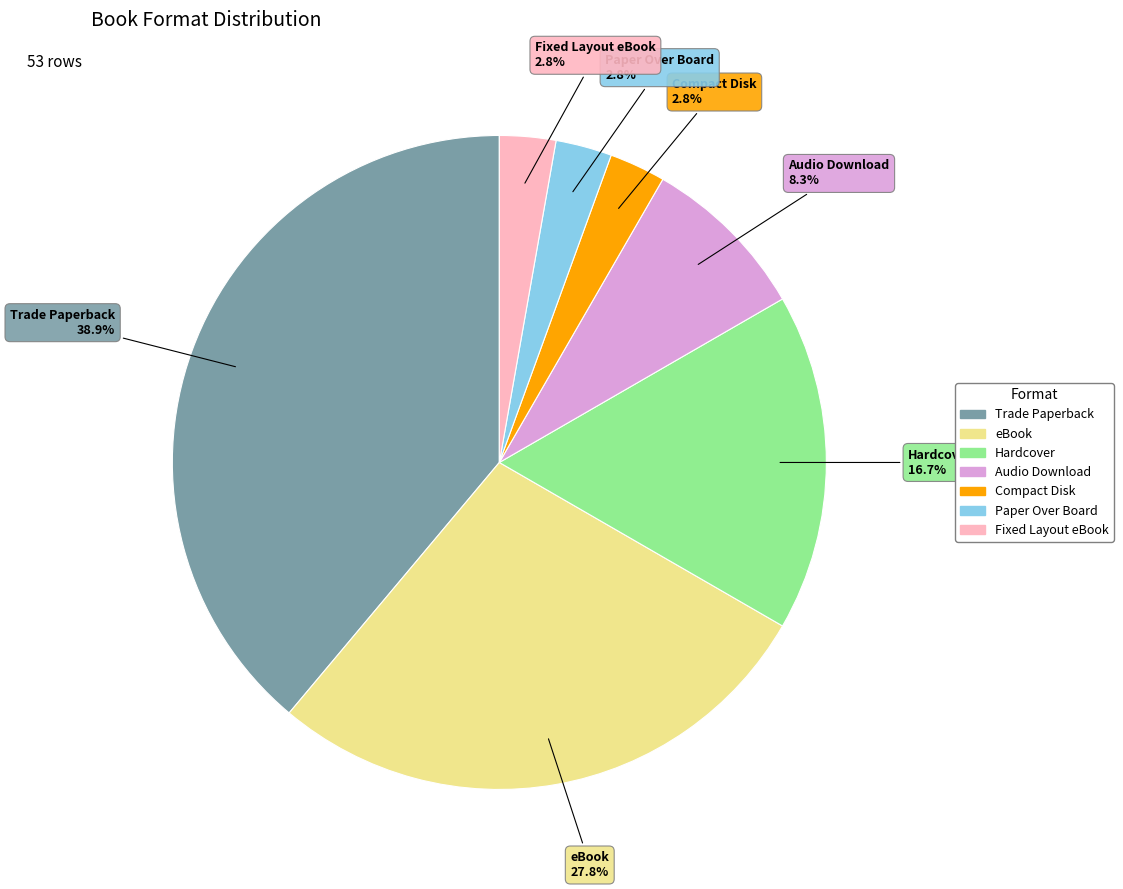

What percentage is the Compact Disk slice, to the nearest percent?

3%